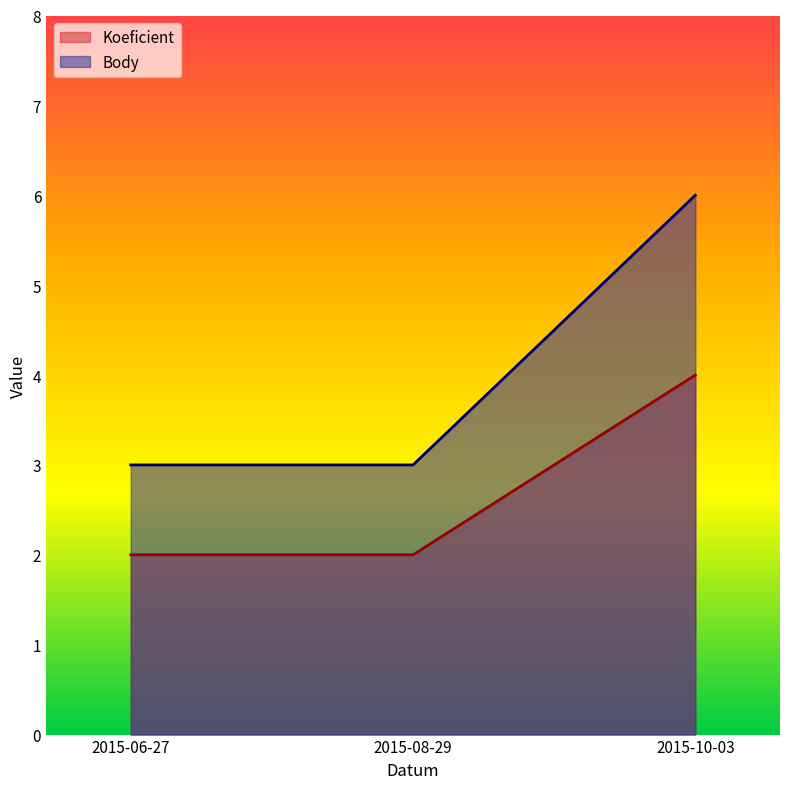

Count the Body values in the range 3 to 6.

3